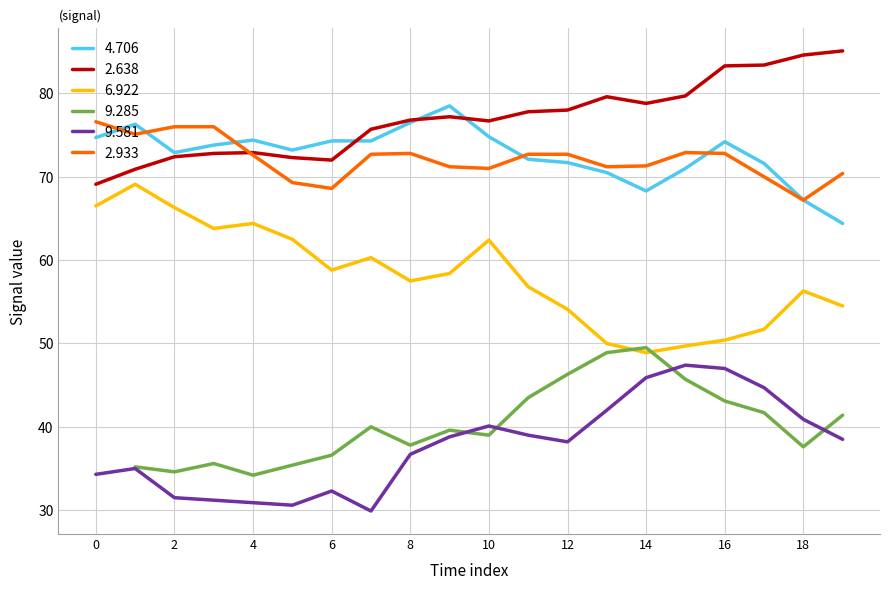

What is the minimum value for 2.638?

69.1